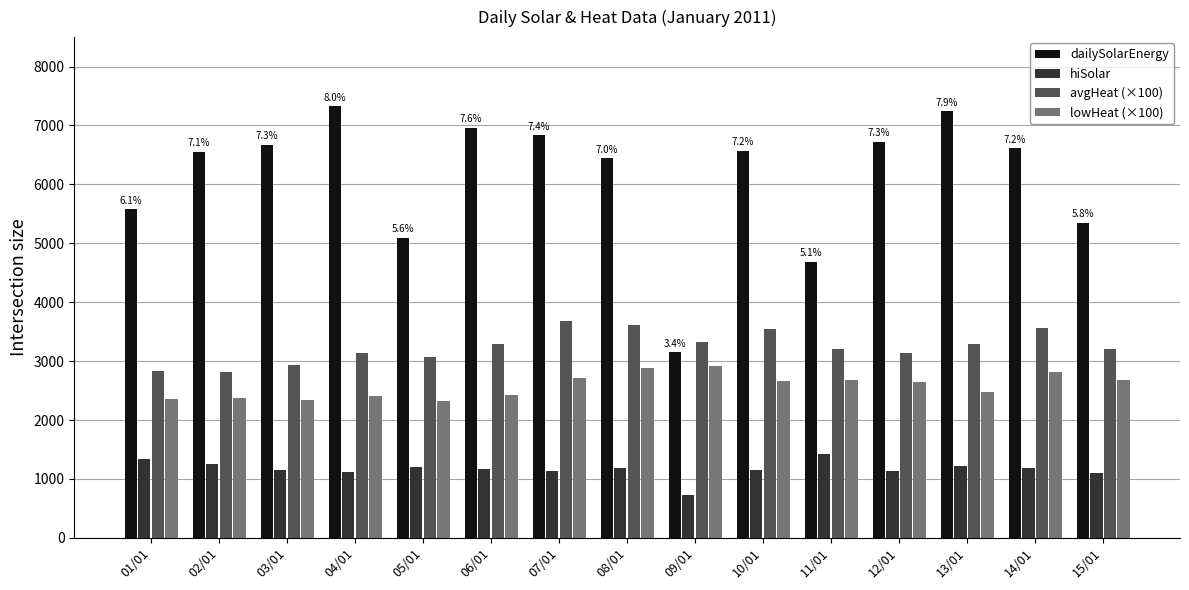

Read the avgHeat (×100) value at 08/01.

3610.0